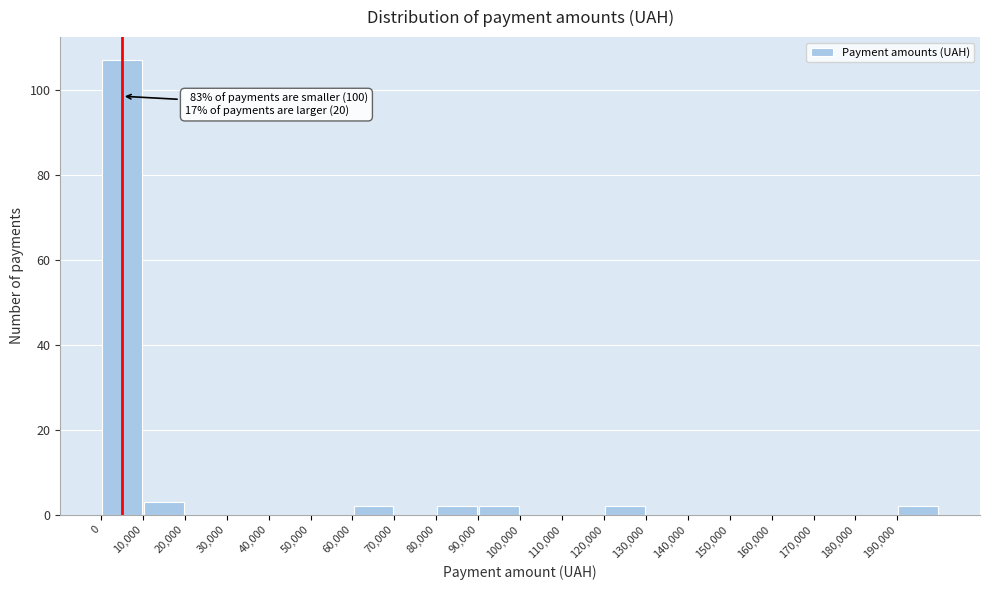

Which range on the x-axis has the tallest bar?

0 to 10000